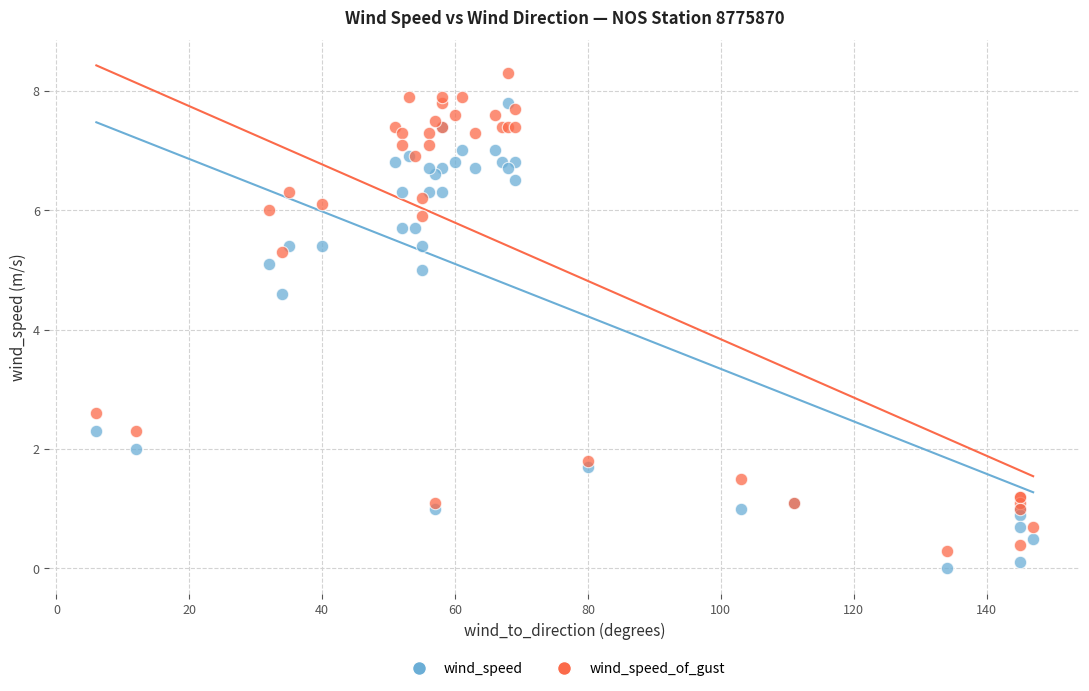

Which series has the widest spread of Y values?

wind_speed_of_gust